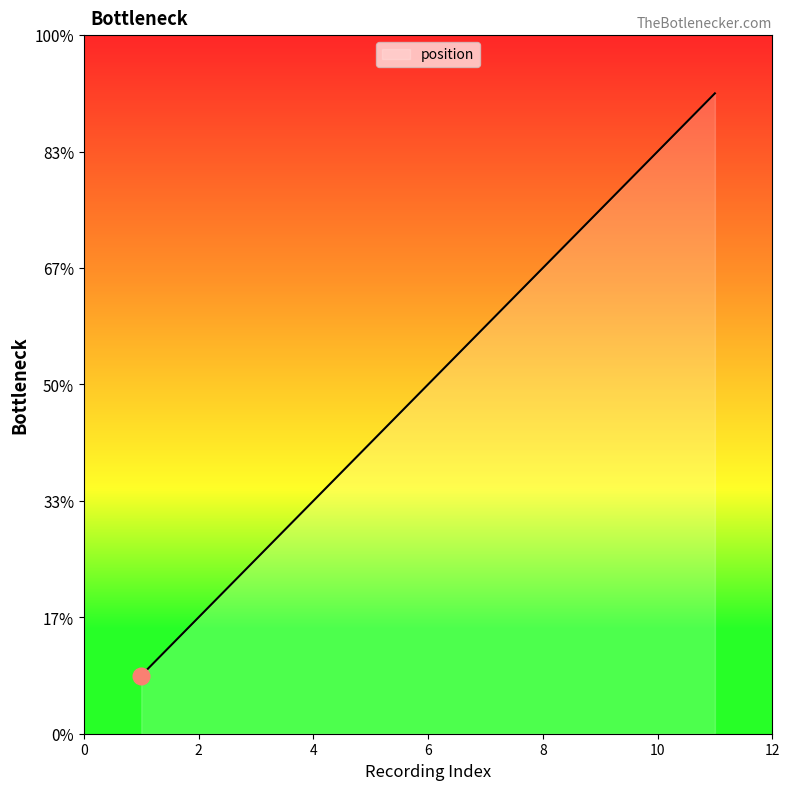

Does the chart display data point markers on the line(s)?

No